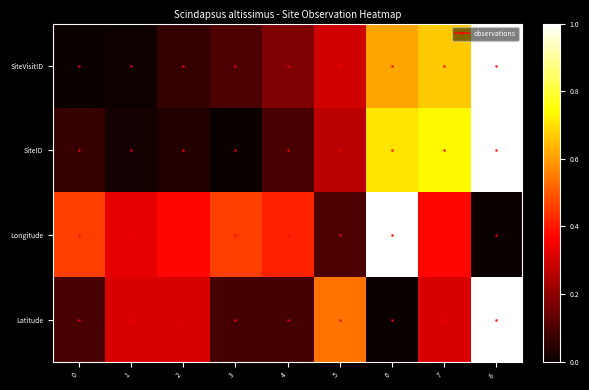

Reading right to left, transcribe all the data shown in this chart.

SiteVisitID: 8=1.0	7=0.7	6=0.6	5=0.3	4=0.2	3=0.1	2=0.1	1=0.0	0=0.0
SiteID: 8=1.0	7=0.7	6=0.7	5=0.3	4=0.1	3=0.0	2=0.0	1=0.0	0=0.1
Longitude: 8=0.0	7=0.4	6=1.0	5=0.1	4=0.4	3=0.5	2=0.4	1=0.3	0=0.5
Latitude: 8=1.0	7=0.3	6=0.0	5=0.5	4=0.1	3=0.1	2=0.3	1=0.3	0=0.1